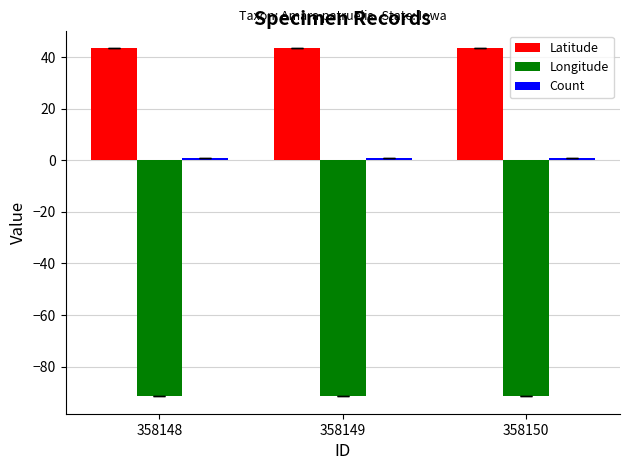

Is it true that Latitude equals 43.5 at 358149?

True